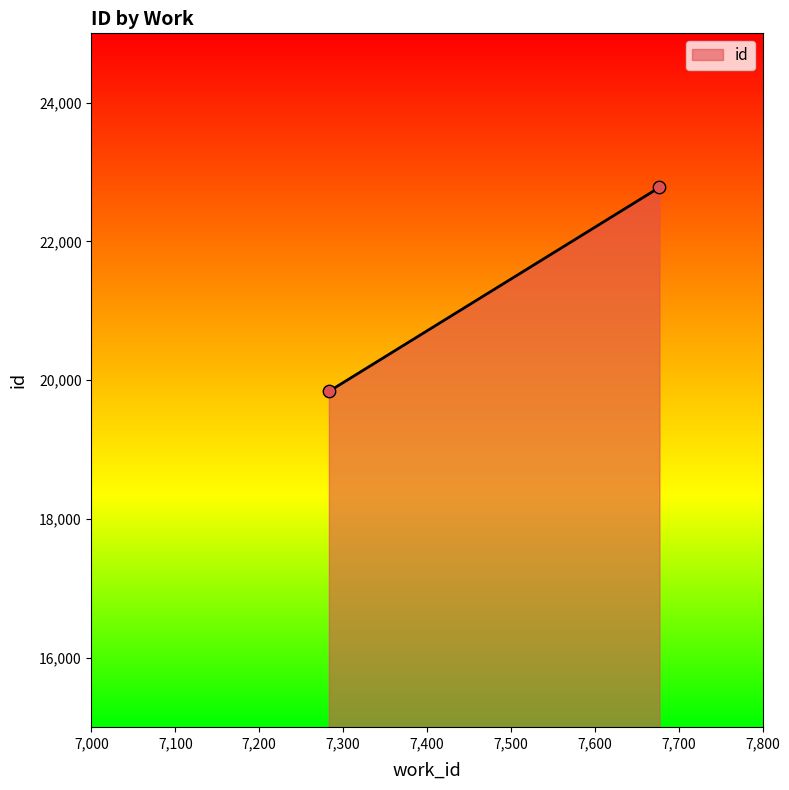

What is the range of Y values (max minus min)?

2940.5